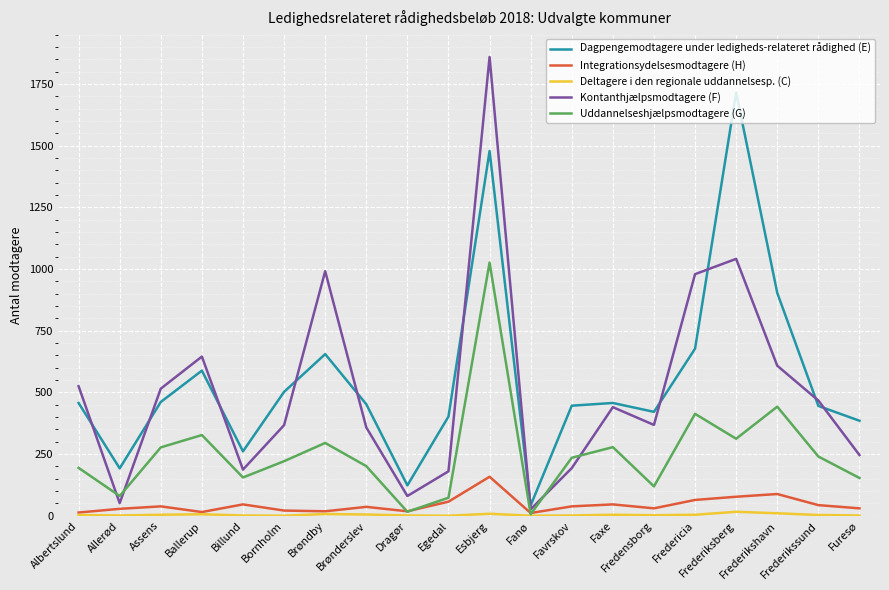

Is it true that Dagpengemodtagere under ledigheds-relateret rådighed (E) equals 92 at Fredensborg?

False